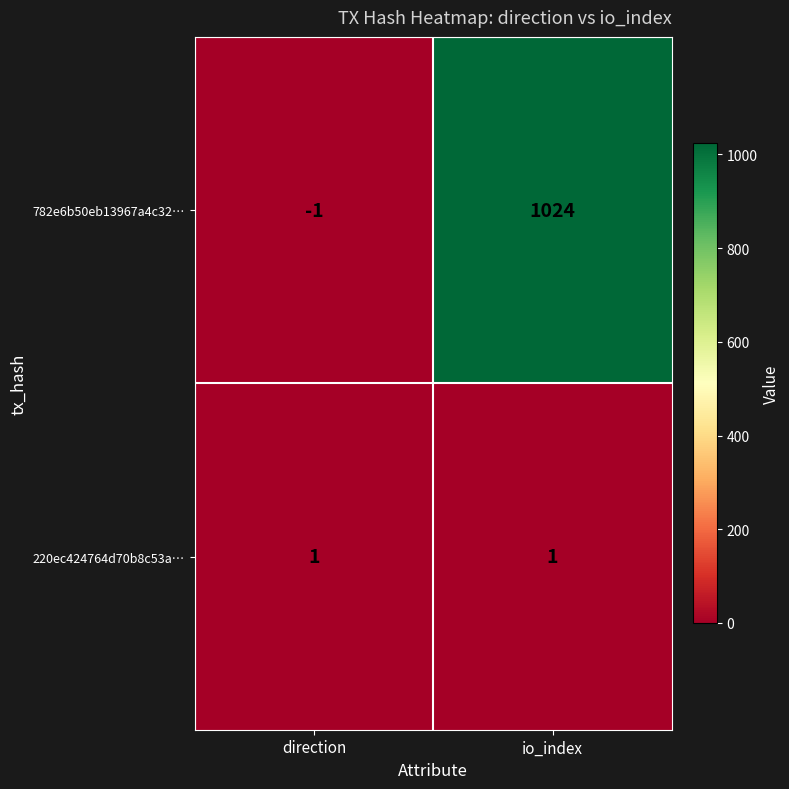

List the series in order of their overall mean, lowest first.

220ec424764d70b8c53a…, 782e6b50eb13967a4c32…